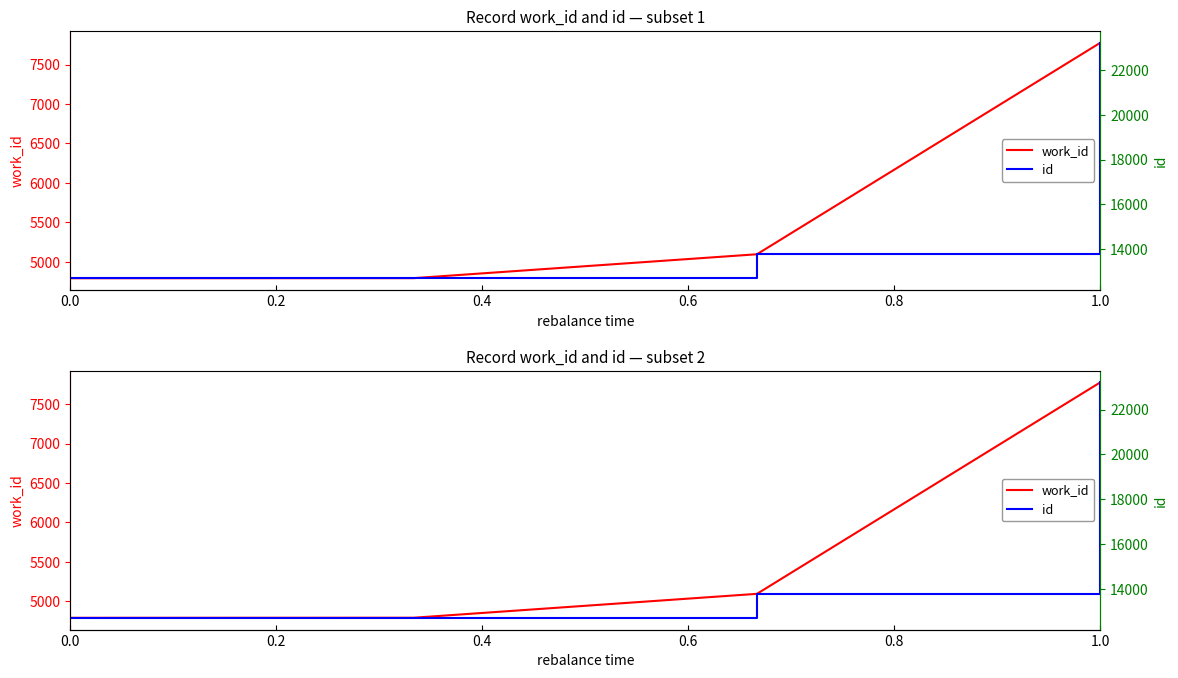

Which series has the widest spread of values?

id